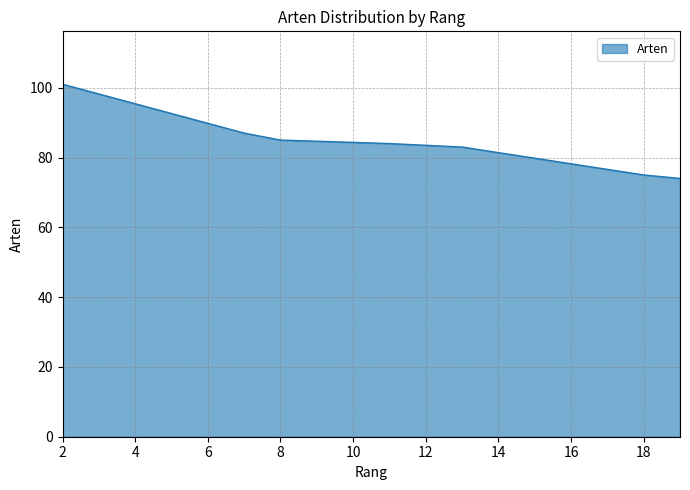

How many lines are shown in the chart?

1